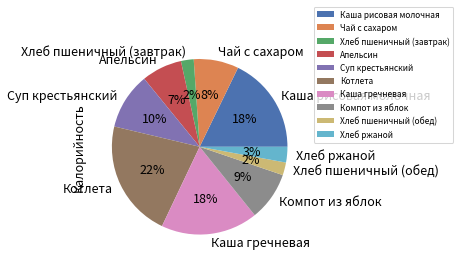

How many slices are in this pie chart?

10